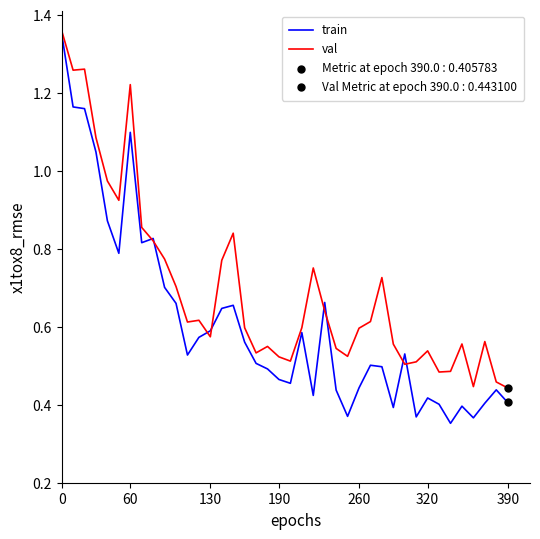

Which series has the widest spread of values?

train